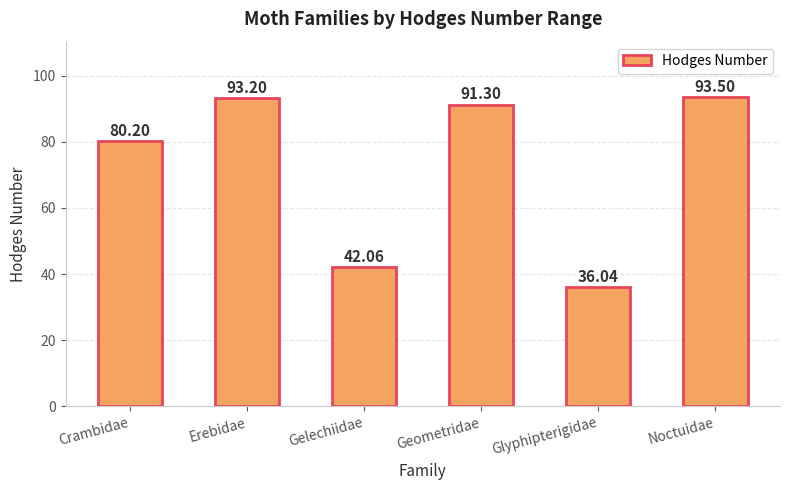

What value does the data have at Erebidae?

93.2